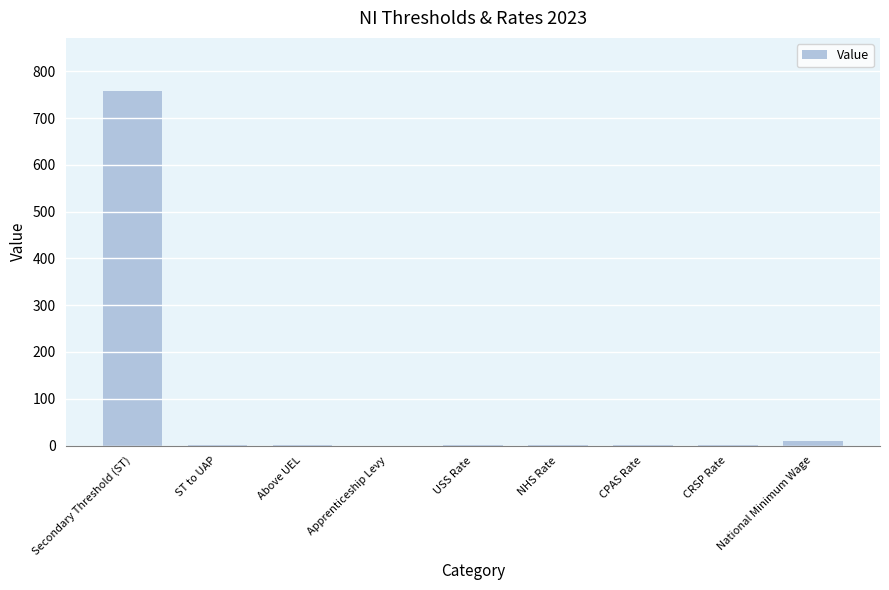

Which label corresponds to the largest value in the chart?

Secondary Threshold (ST)